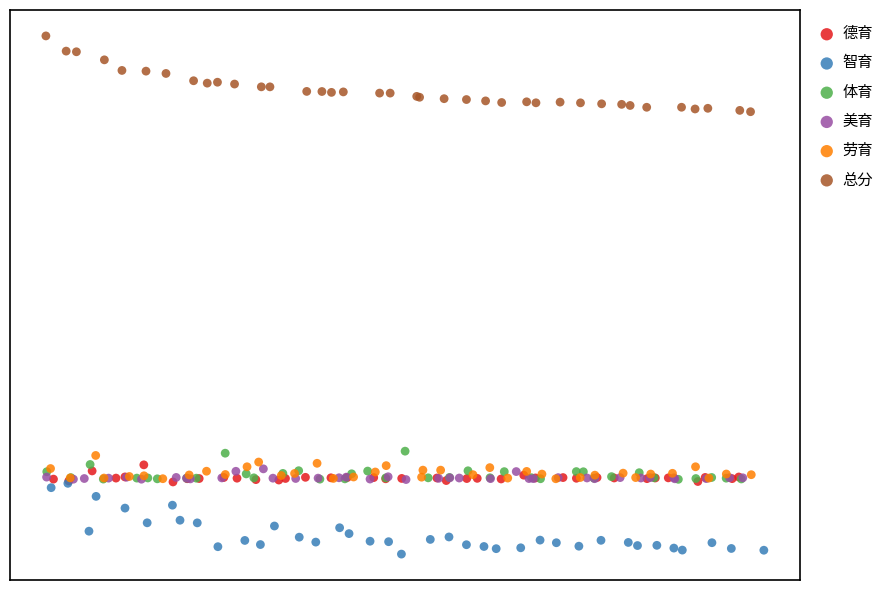

Which series contains the highest Y value?

总分